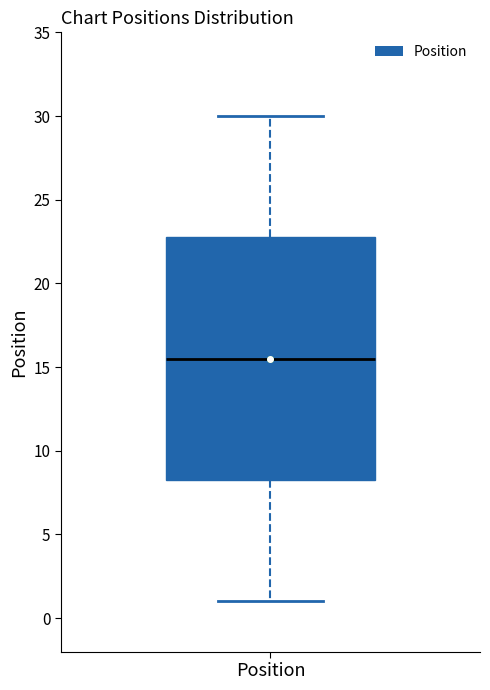

Transcribe this box plot: give where the median line is, the range the box spans, and where the two whiskers end, as read against the y-axis. The values are not printed on the chart, so give them approximately, as read against the axis.

median 15.5, box 8.5 to 23.0, whiskers 1.0 to 30.0